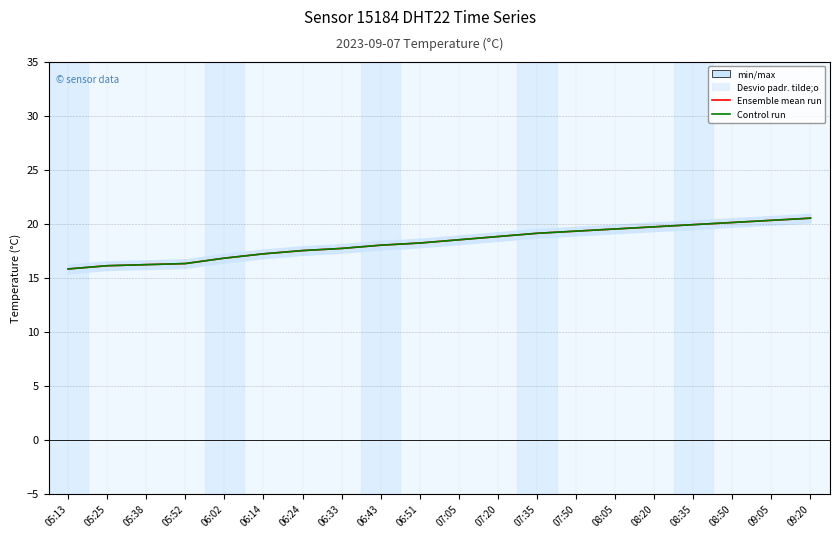

What is the value of the Control run point at the 15th from the left?

19.5